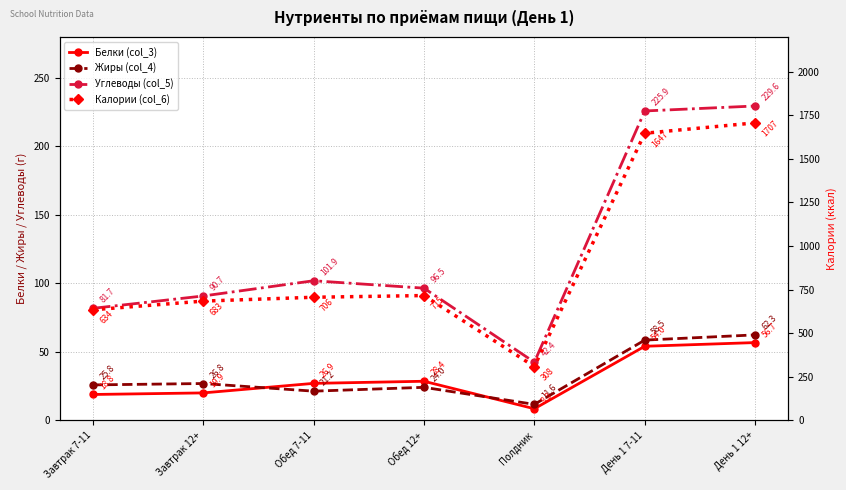

At Обед 7-11, list the series in order from smallest to largest.

Жиры (col_4), Белки (col_3), Углеводы (col_5), Калории (col_6)